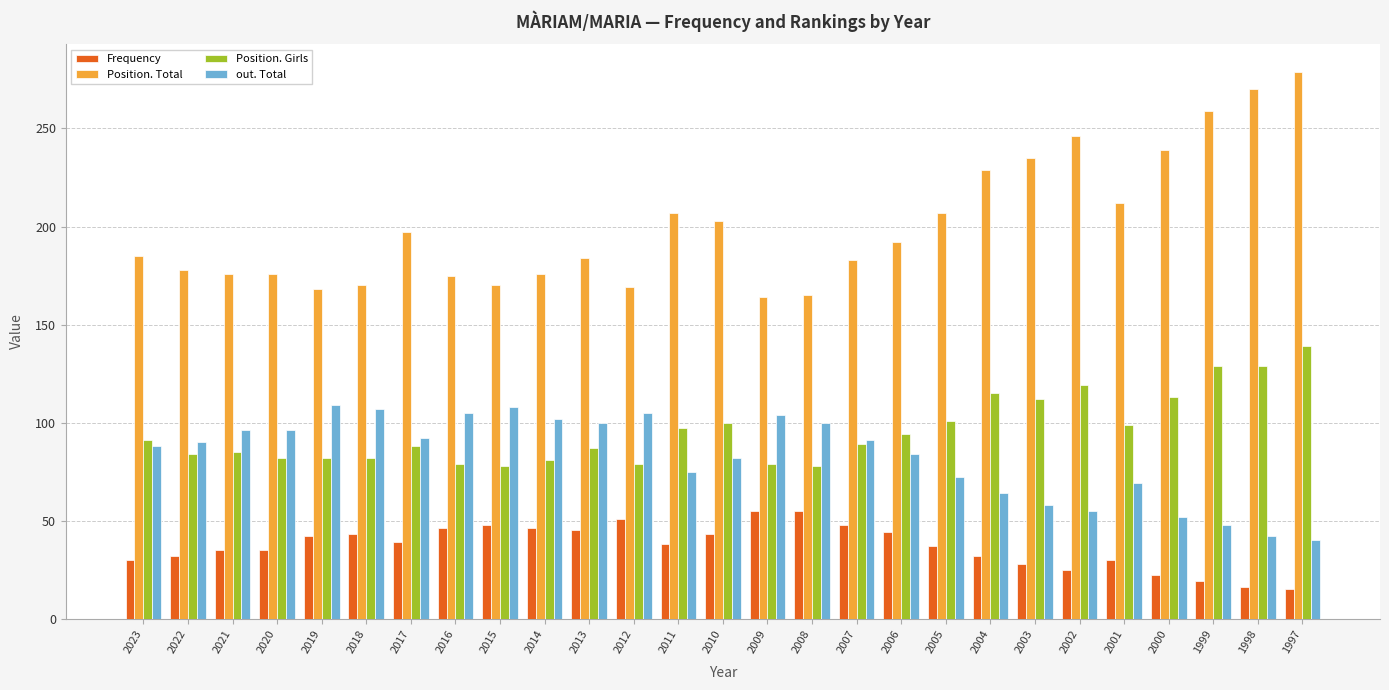

What is the difference between the Position. Total values at 1998 and 2017?

73